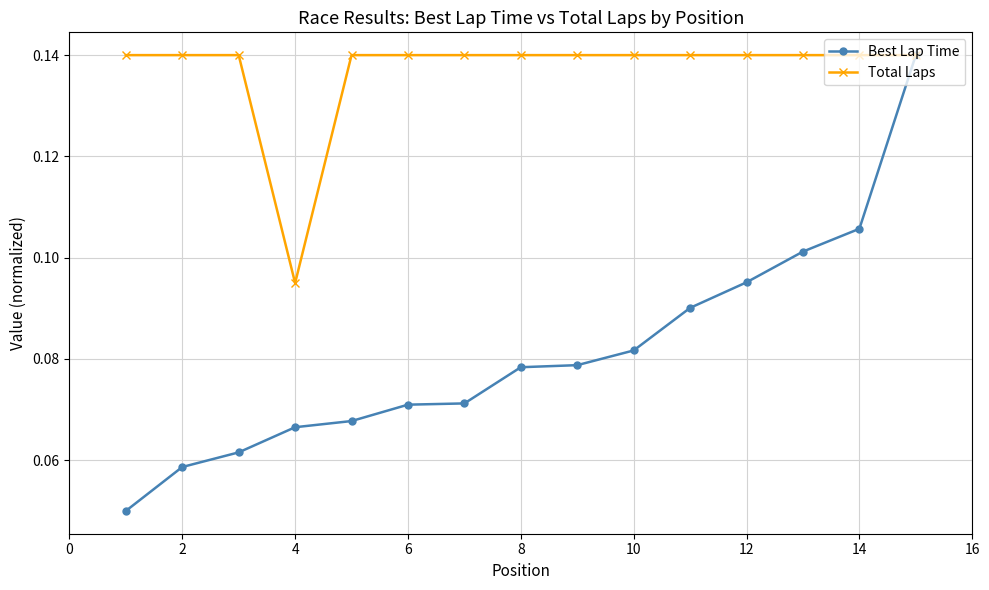

Which series has the largest range (max minus min)?

Best Lap Time